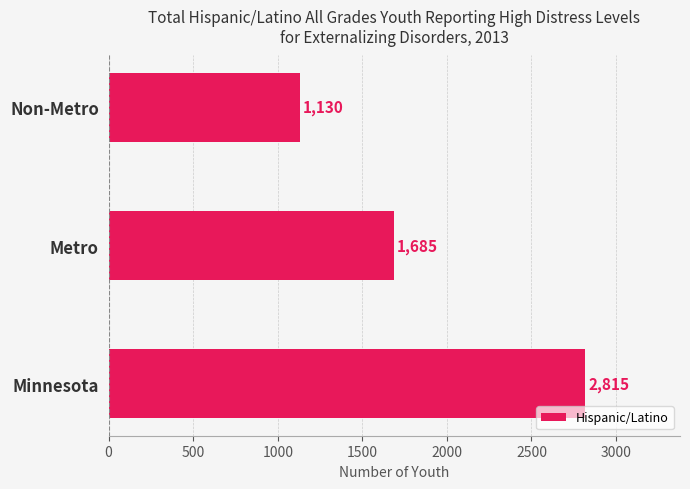

Is it true that the value at Minnesota is 4950?

False